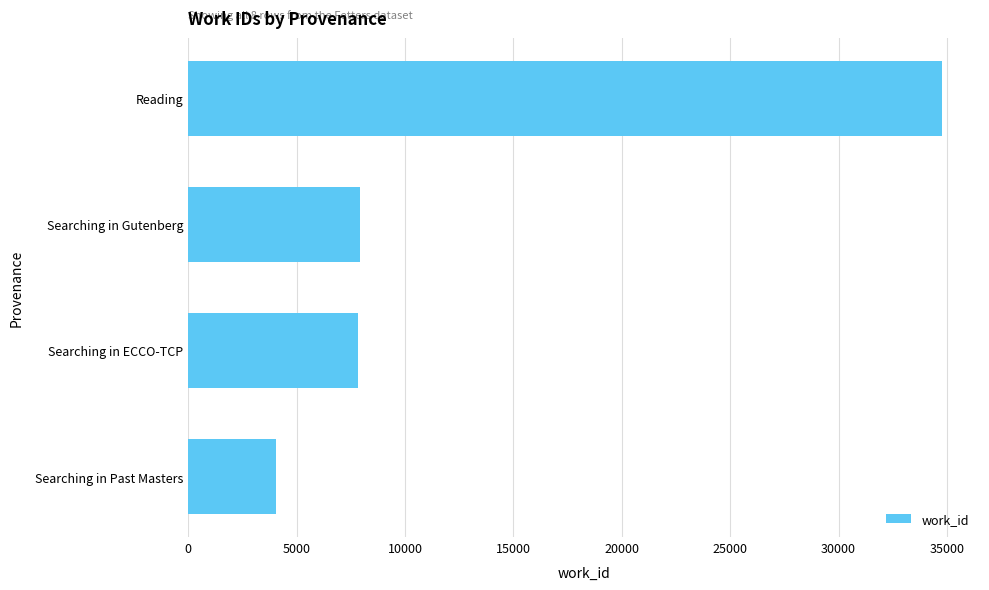

What is the minimum value shown in the chart?

4050